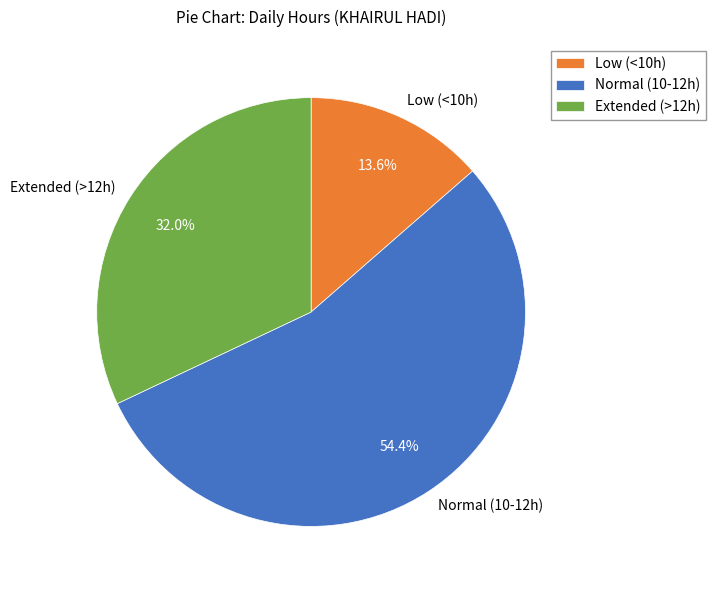

Approximately how many times larger is the value at Extended (>12h) compared to Normal (10-12h)?

0.6